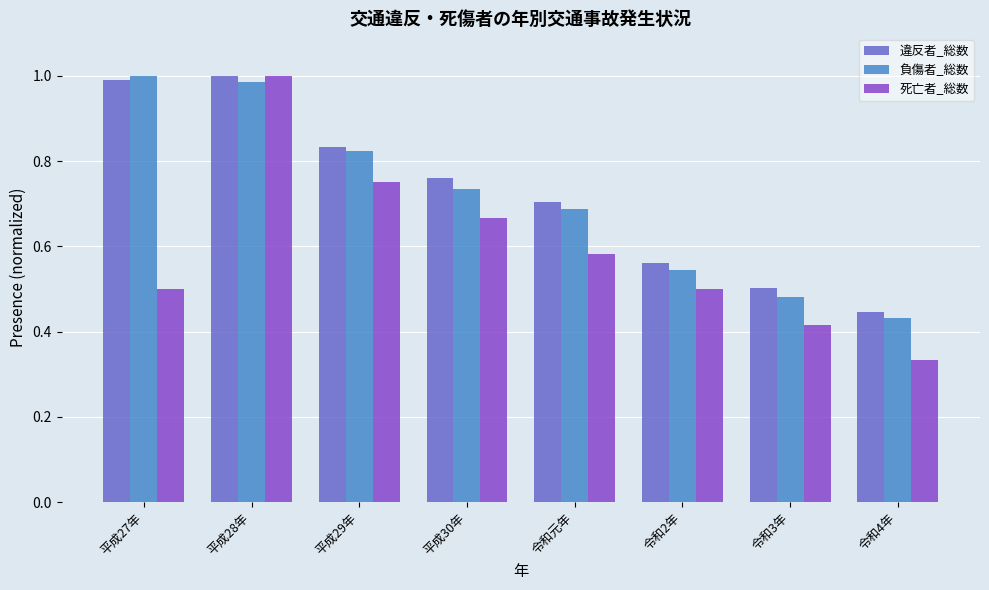

What is the sum of the 負傷者_総数 values at 令和4年 and 平成27年?

1.4